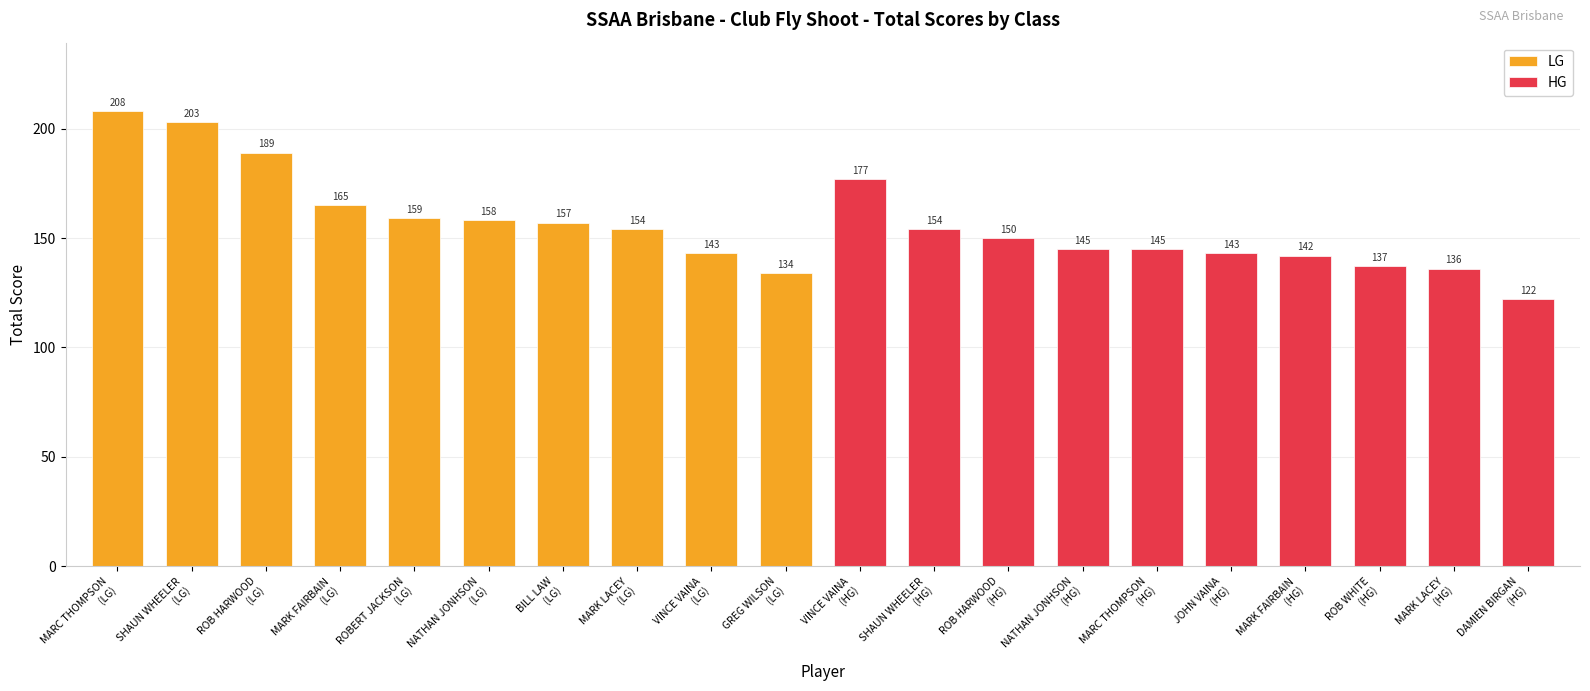

Read the LG value at VINCE VAINA
(LG).

143.0